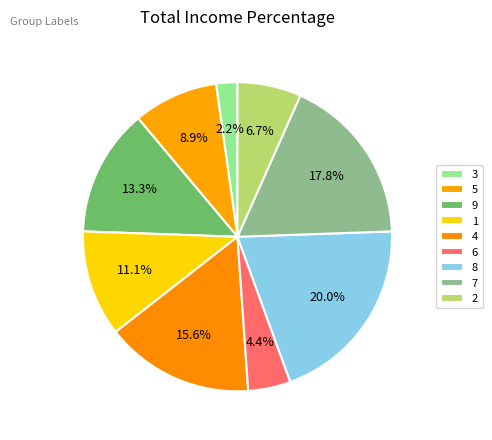

How many slices are in this pie chart?

9